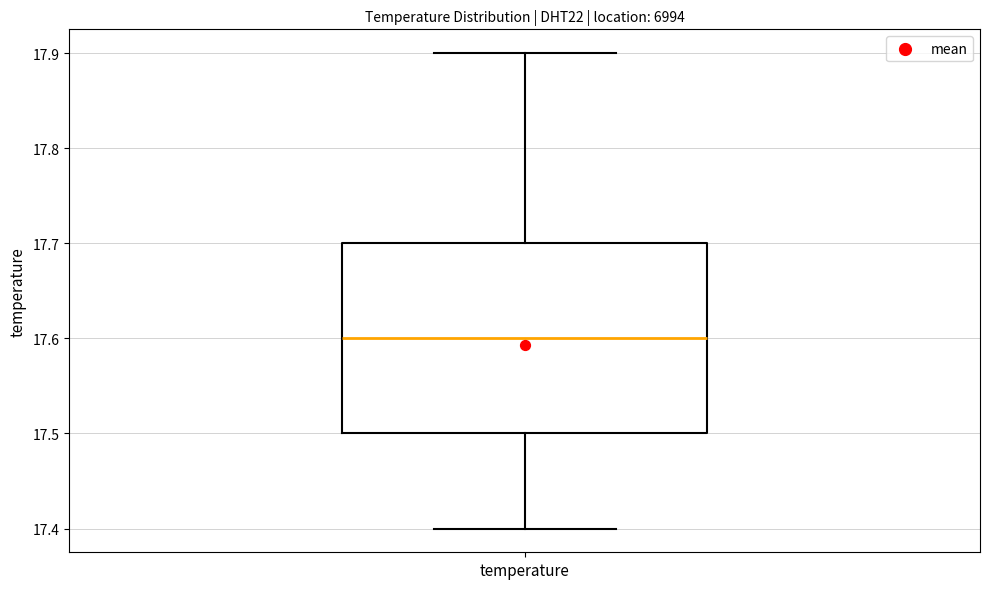

Where does the lower whisker of the box for temperature end on the y-axis? The values are not printed on the chart, so give them approximately, as read against the axis.

17.4